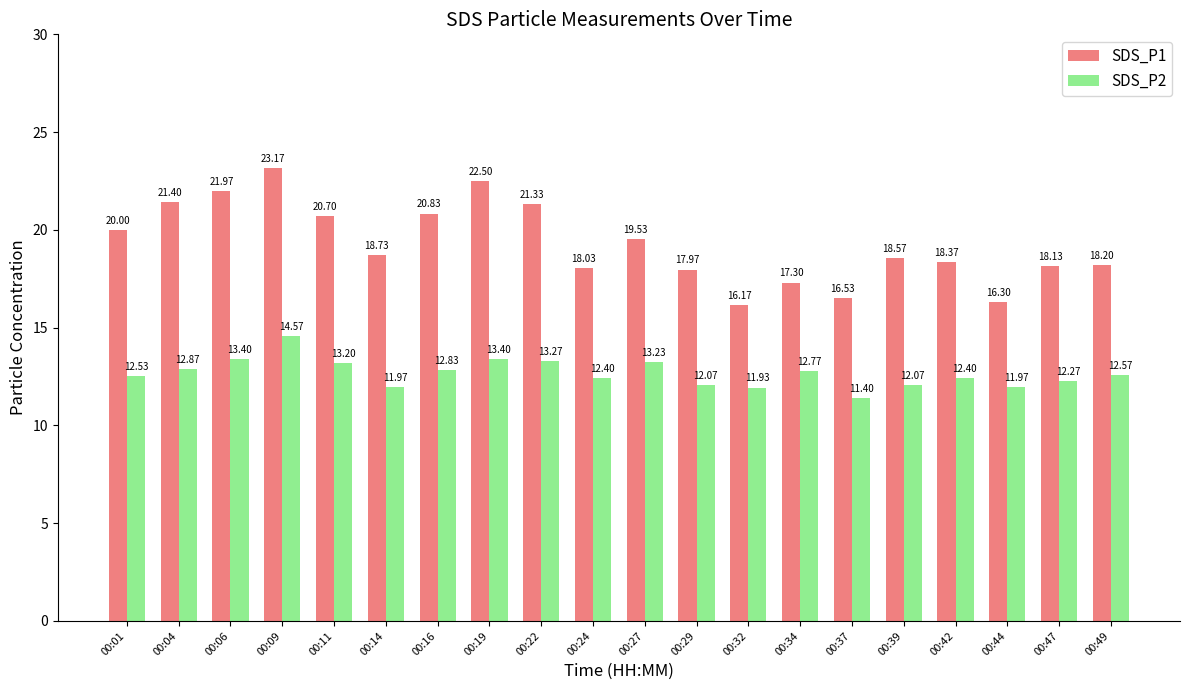

What is the smallest value displayed?

11.4